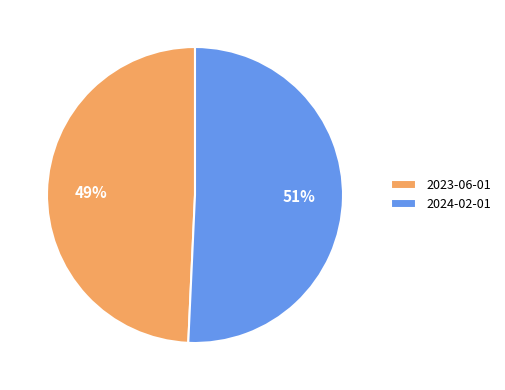

Combined, do 2024-02-01 and 2023-06-01 account for over 50%?

Yes